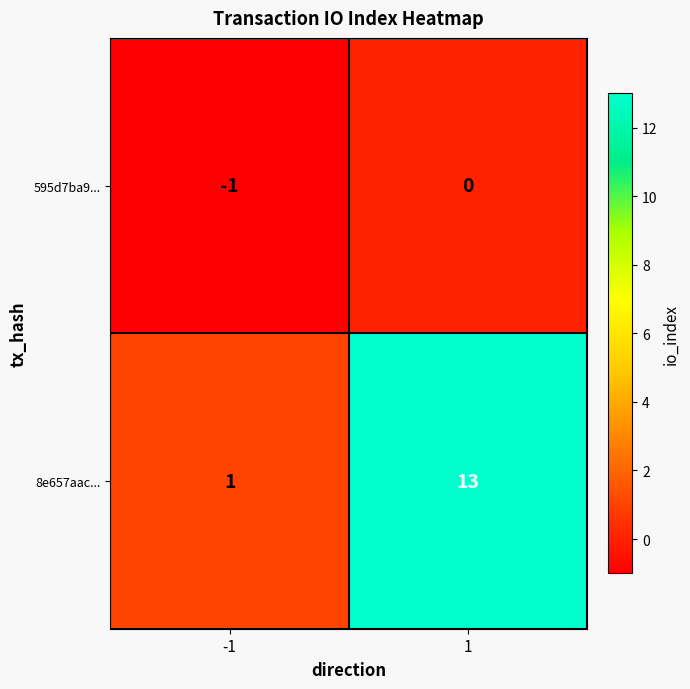

Rank the series at -1 from highest to lowest value.

8e657aac..., 595d7ba9...